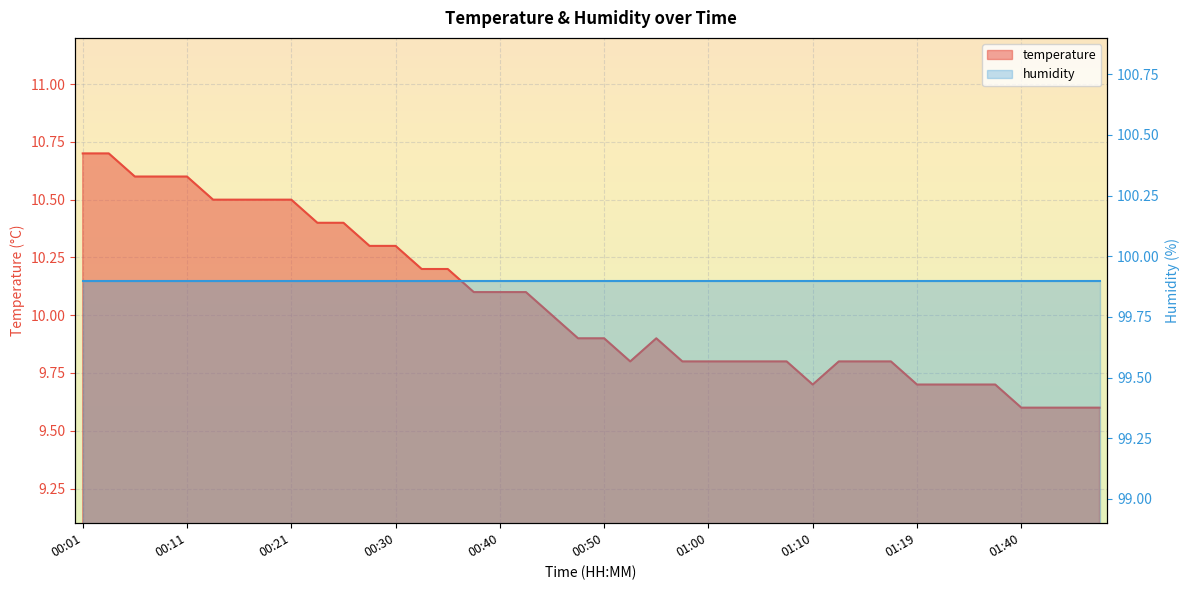

What is the average value?

10.1